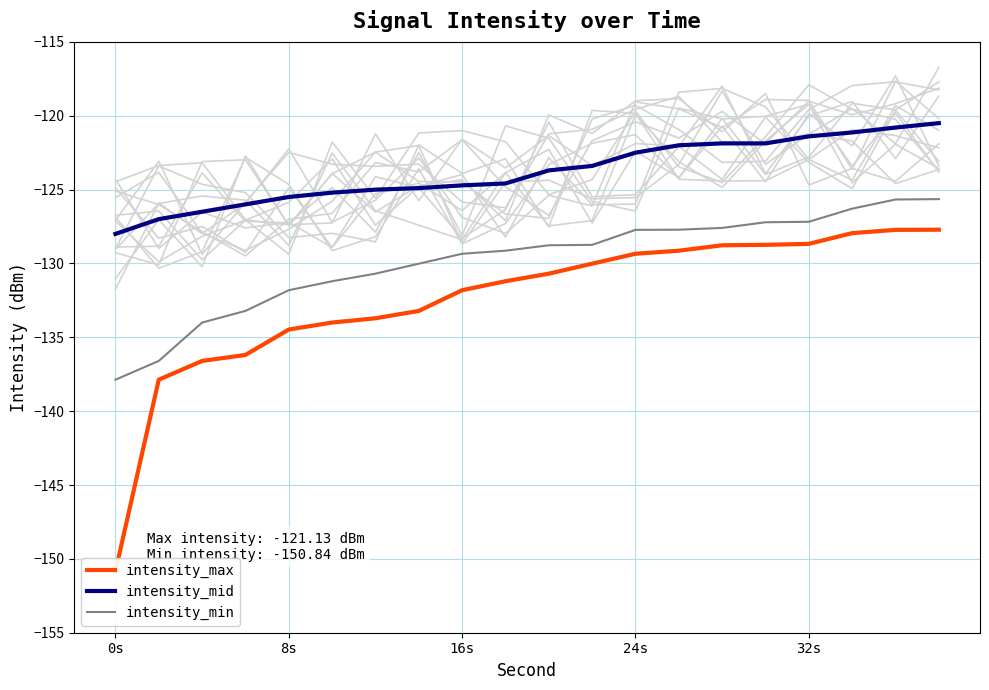

Reading left to right, transcribe all the data shown in this chart.

intensity_max: -150.8	-137.9	-136.6	-136.2	-134.5	-134.0	-133.7	-133.2	-131.8	-131.2	-130.7	-130.0	-129.3	-129.1	-128.8	-128.7	-128.7	-127.9	-127.7	-127.7
intensity_mid: -128.0	-127.0	-126.5	-126.0	-125.5	-125.2	-125.0	-124.9	-124.7	-124.6	-123.7	-123.4	-122.5	-122.0	-121.9	-121.9	-121.4	-121.1	-120.8	-120.5
intensity_min: -137.9	-136.6	-134.0	-133.2	-131.8	-131.2	-130.7	-130.0	-129.3	-129.1	-128.8	-128.7	-127.7	-127.7	-127.6	-127.2	-127.2	-126.3	-125.7	-125.6